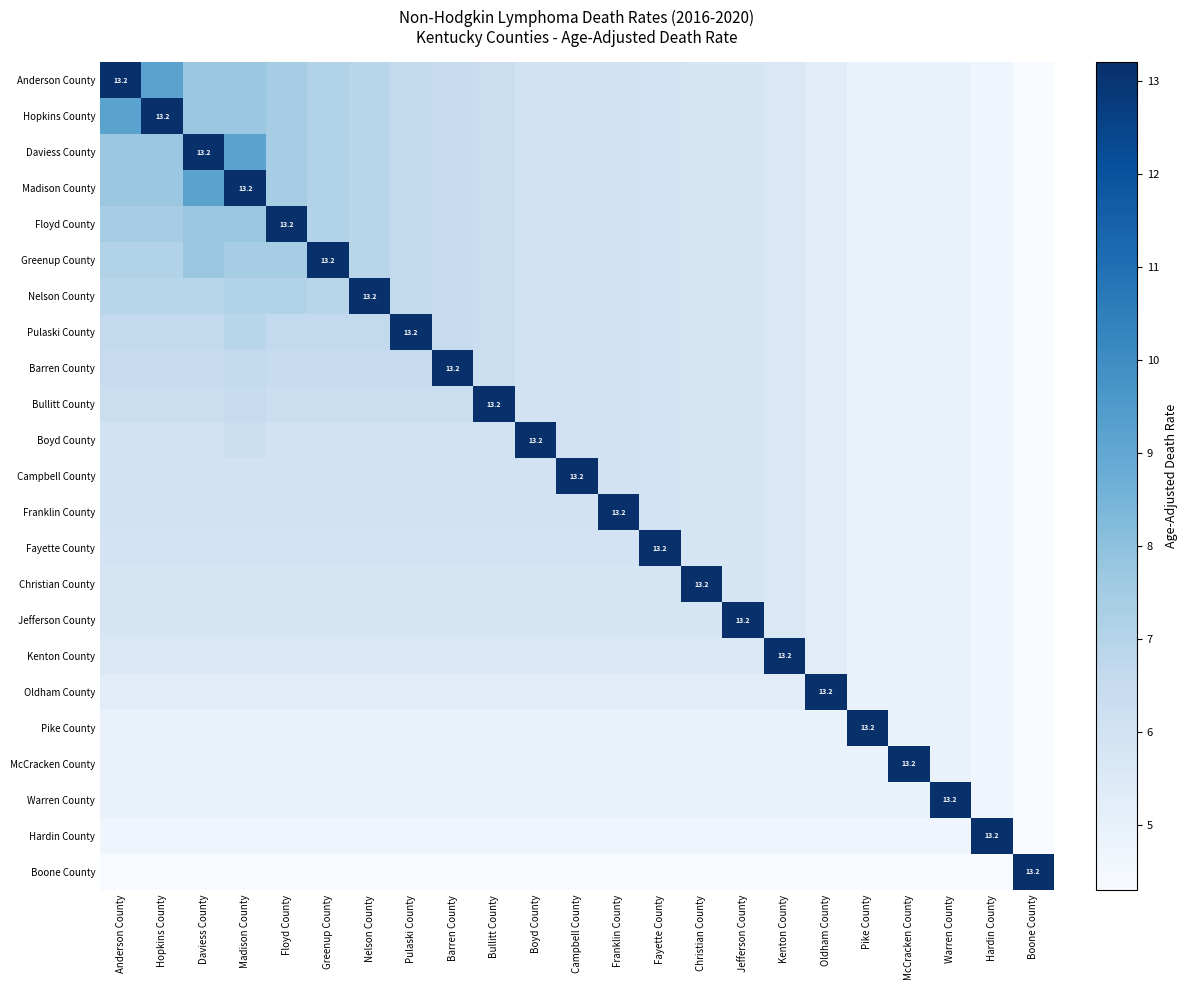

What is the difference between the Campbell County values at Christian County and Kenton County?

0.2